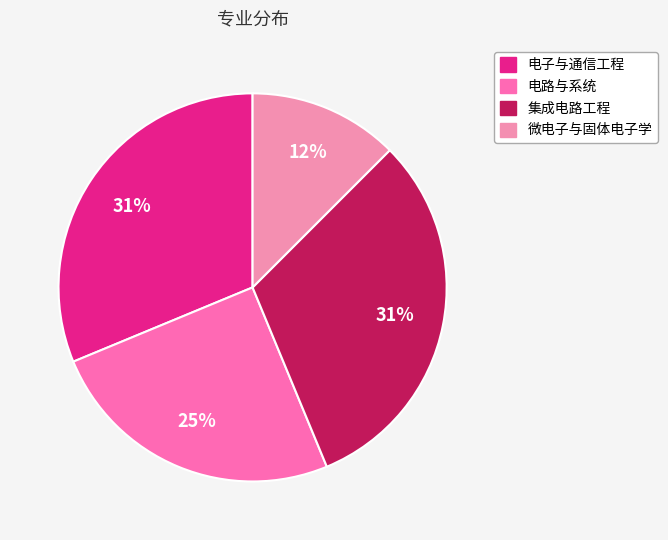

Is there any slice that represents more than half of the pie?

No